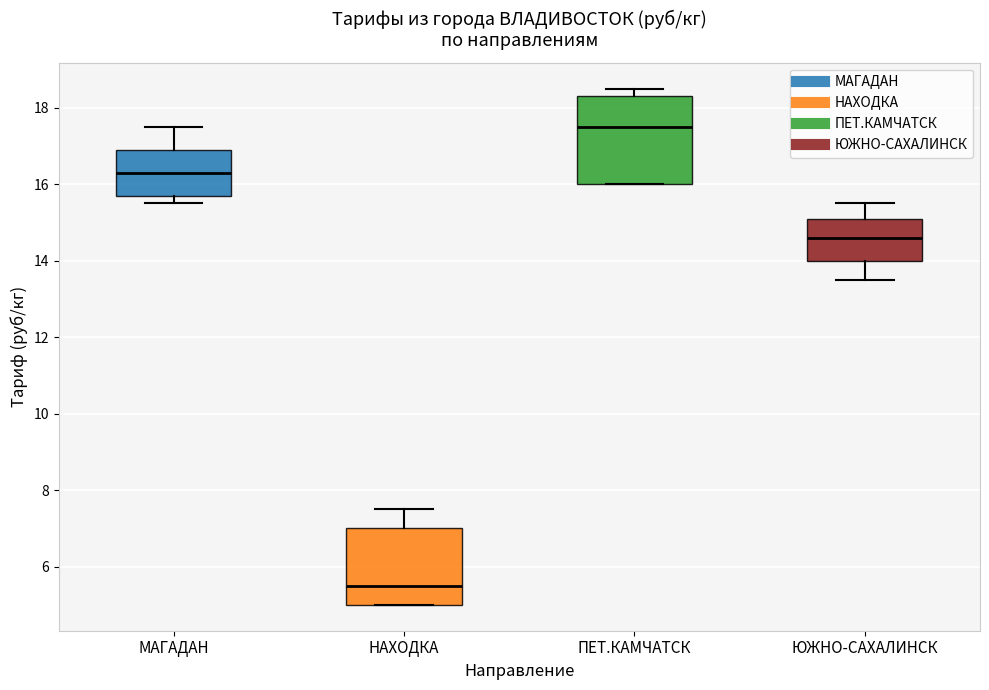

Where does the upper whisker of the box for НАХОДКА end on the y-axis? The values are not printed on the chart, so give them approximately, as read against the axis.

7.6